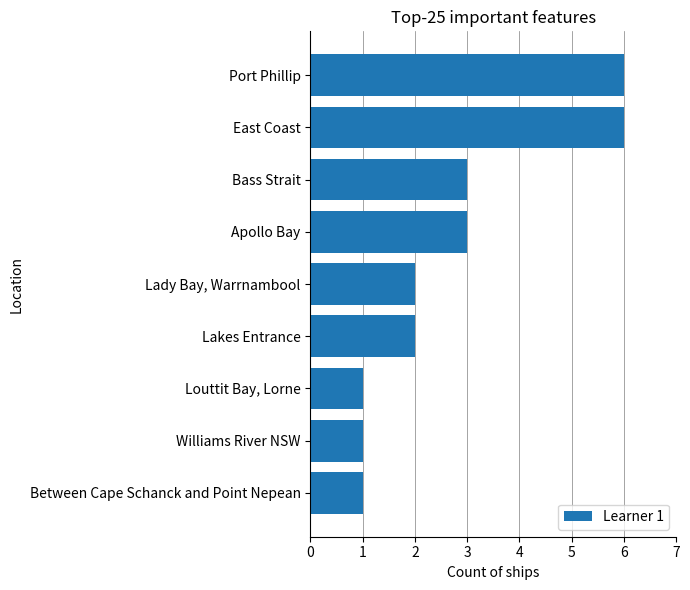

What is the difference between the maximum and minimum values?

5